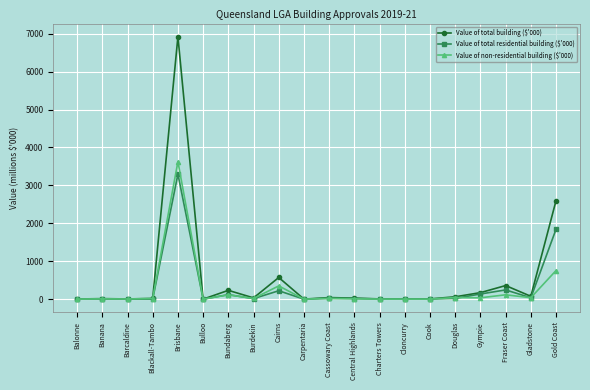

Which category has the highest value in the Value of total residential building ($'000) series?

Brisbane